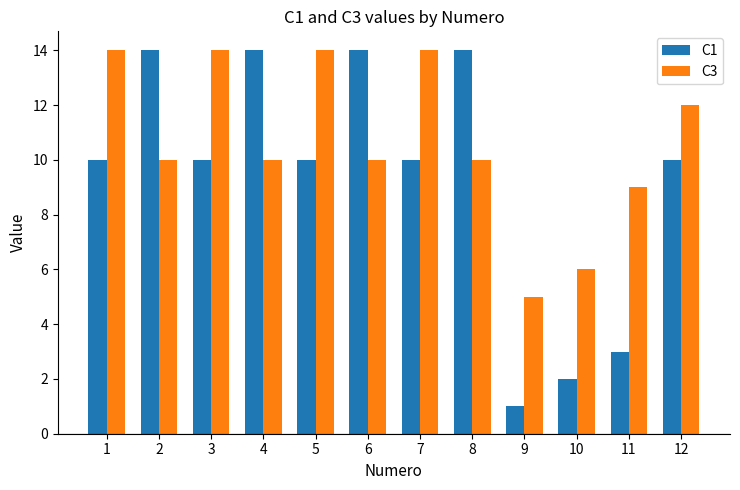

Read the C3 value at 12.

12